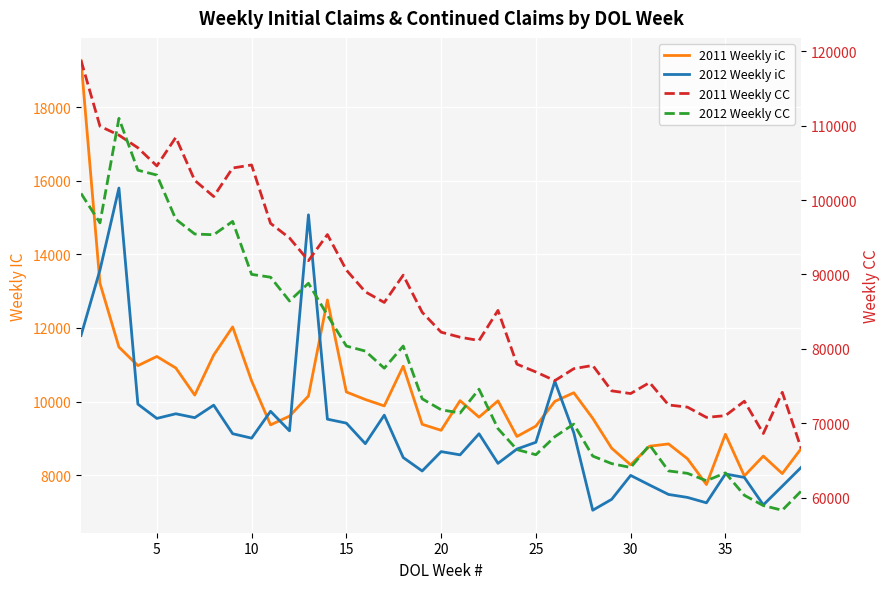

What is the lowest value of the 2012 Weekly iC series?

7044